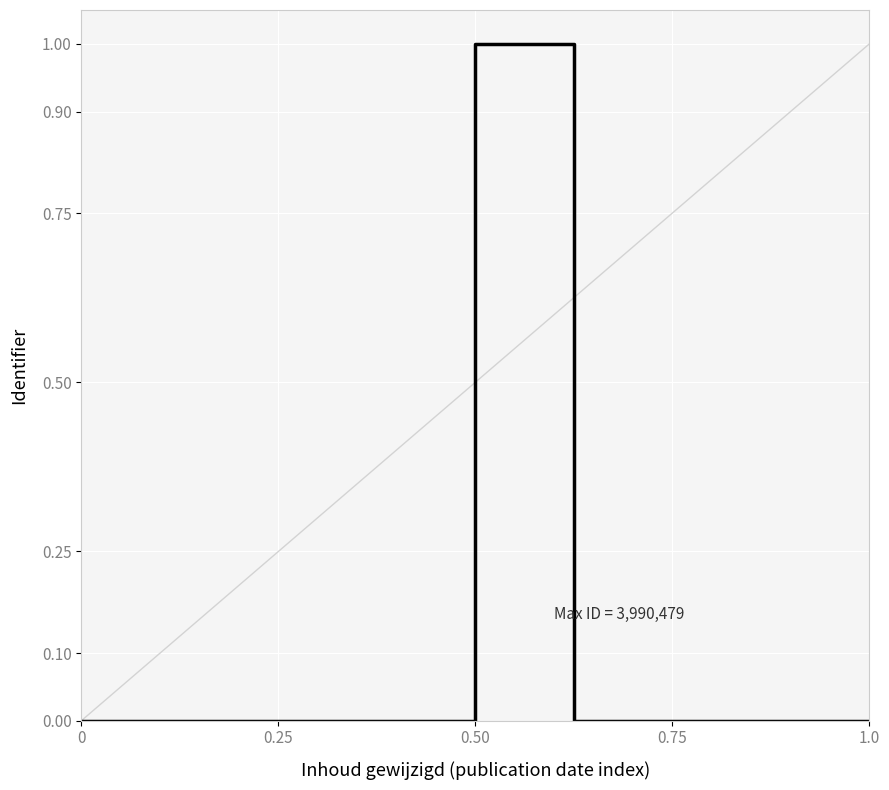

What is the maximum value shown in the chart?

1.0